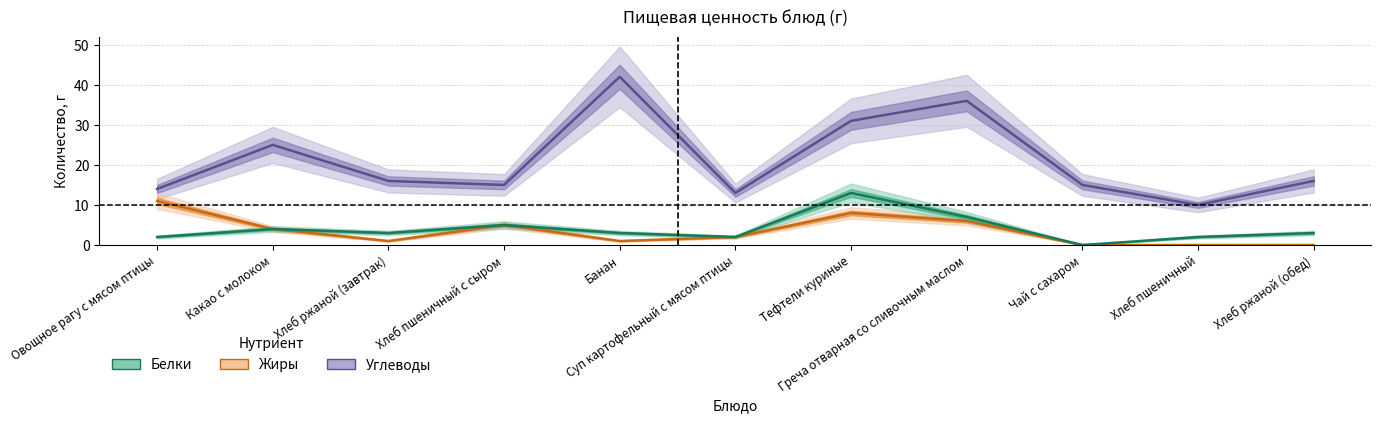

True or false: Углеводы and Жиры intersect in this chart.

False